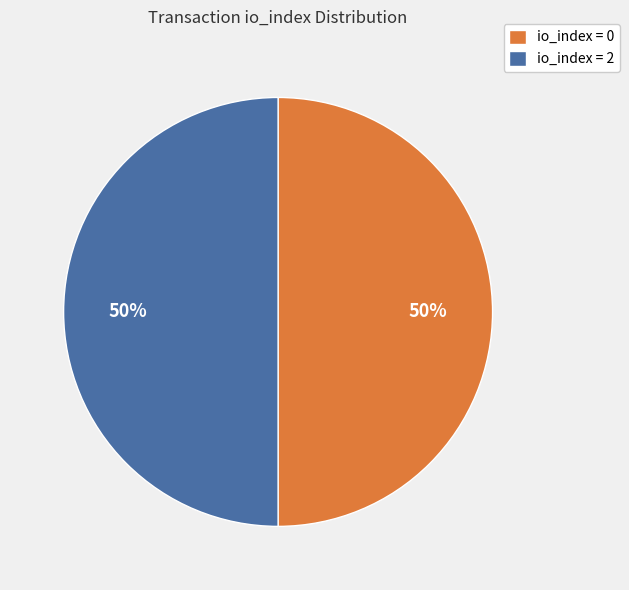

To the nearest percent, what portion does io_index = 2 represent?

50%